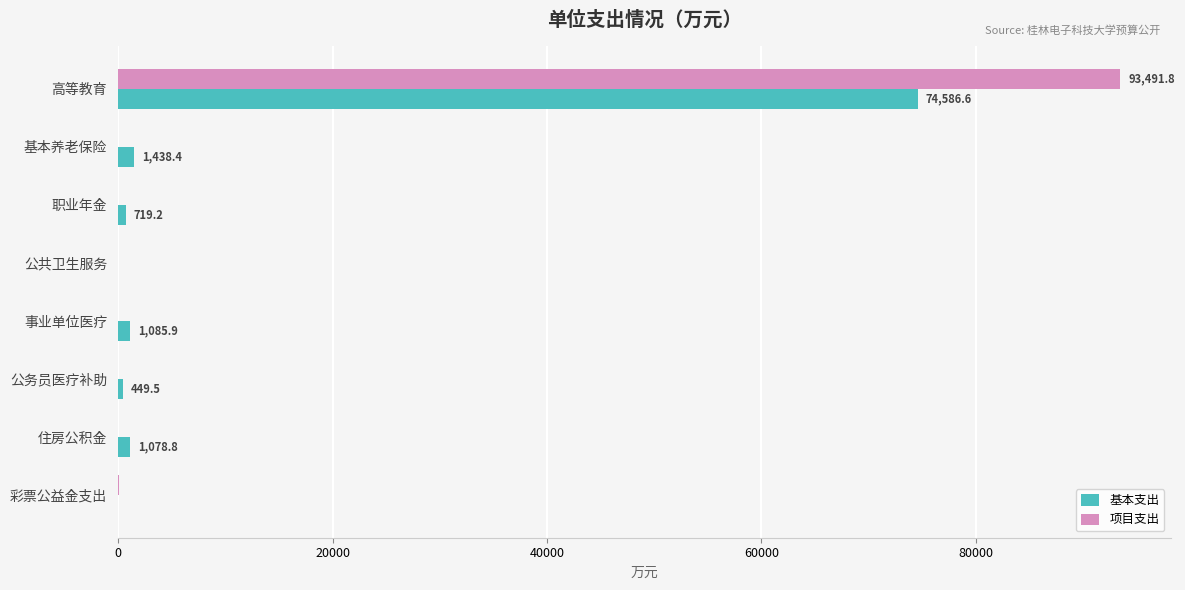

What is the sum of all 基本支出 values?

79358.4